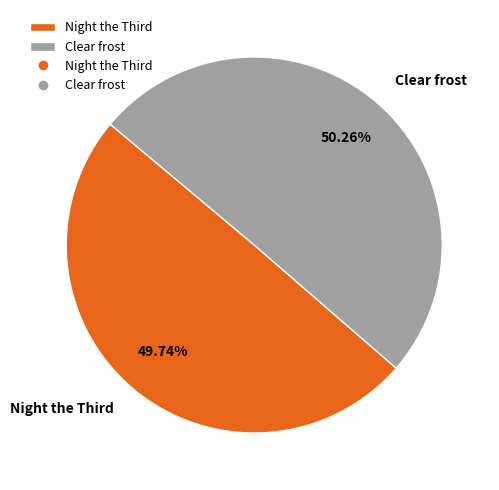

To the nearest percent, what is the difference between the largest and smallest slice percentages?

1%